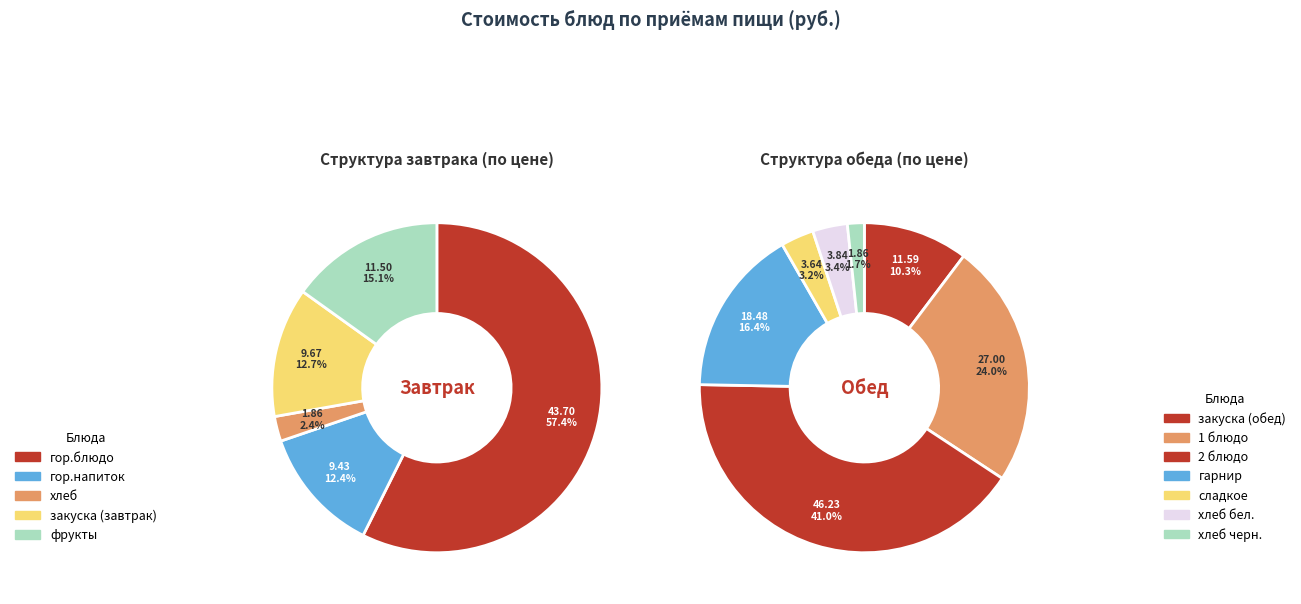

Rank the categories by value from lowest to highest.

хлеб, хлеб черн., сладкое, хлеб бел., гор.напиток, закуска (завтрак), фрукты, закуска (обед), гарнир, 1 блюдо, гор.блюдо, 2 блюдо